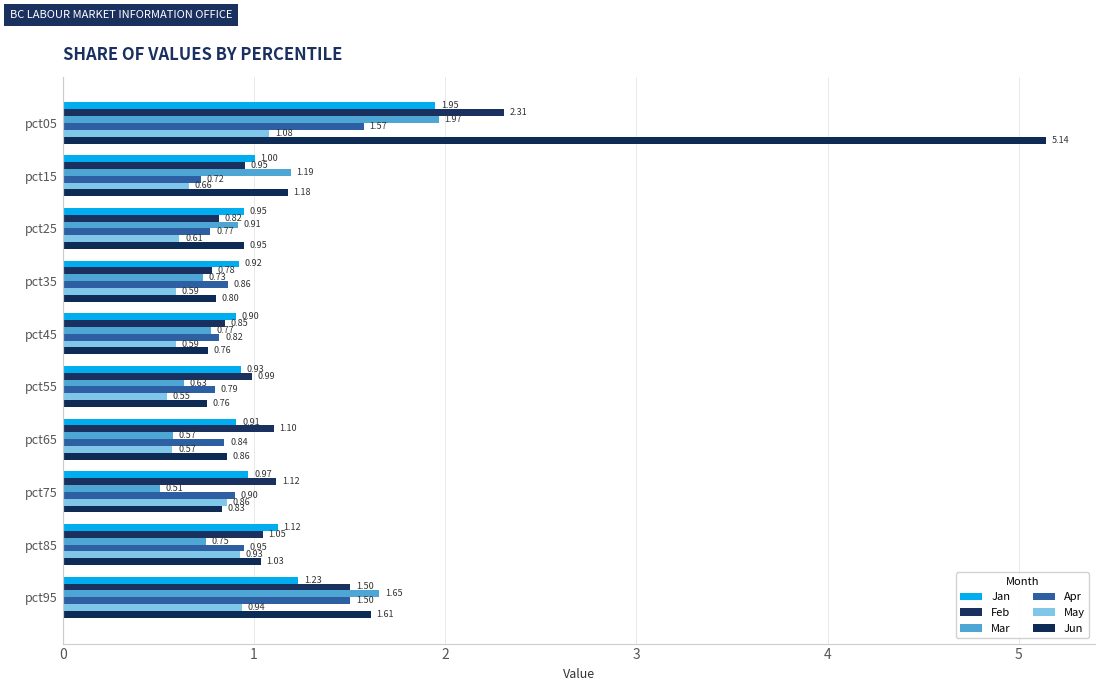

Which series has the largest total across all categories?

Jun